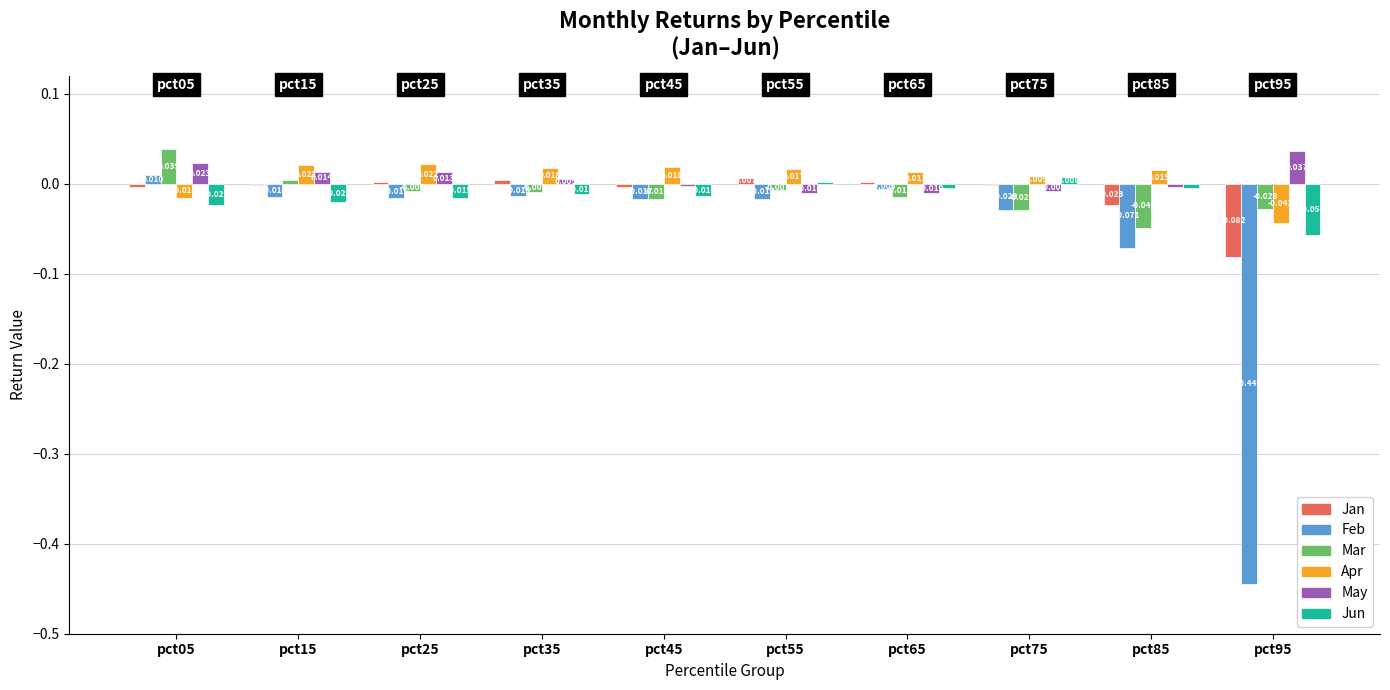

Between pct25 and pct45, which series saw the biggest shift?

May